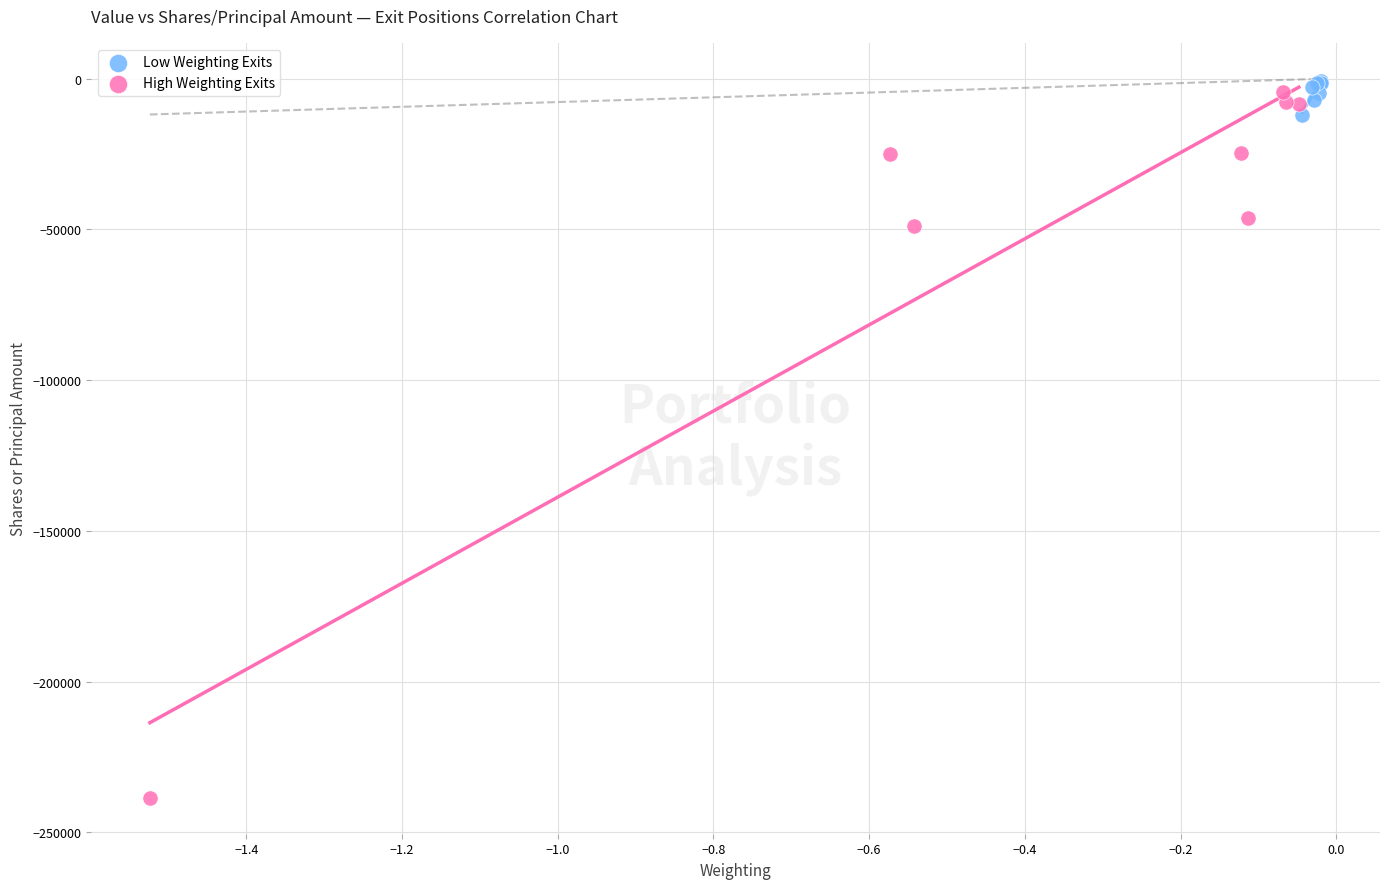

Which series reaches the minimum Y coordinate?

High Weighting Exits